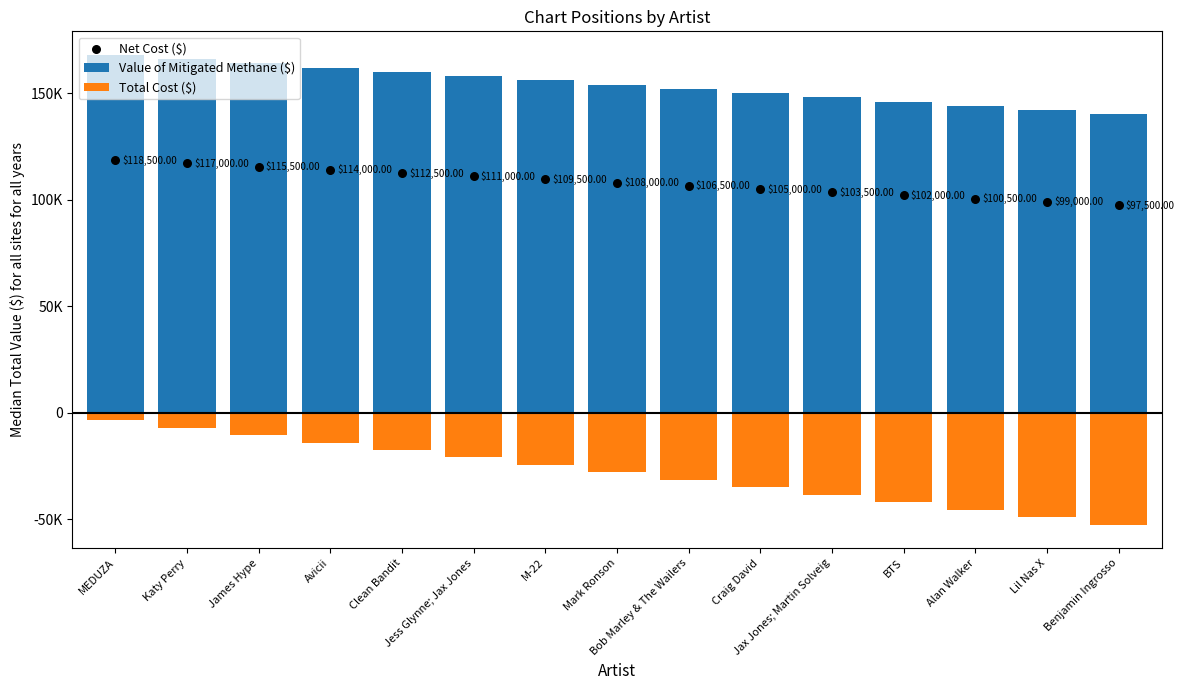

Which series contains the highest Y value?

Value of Mitigated Methane ($)